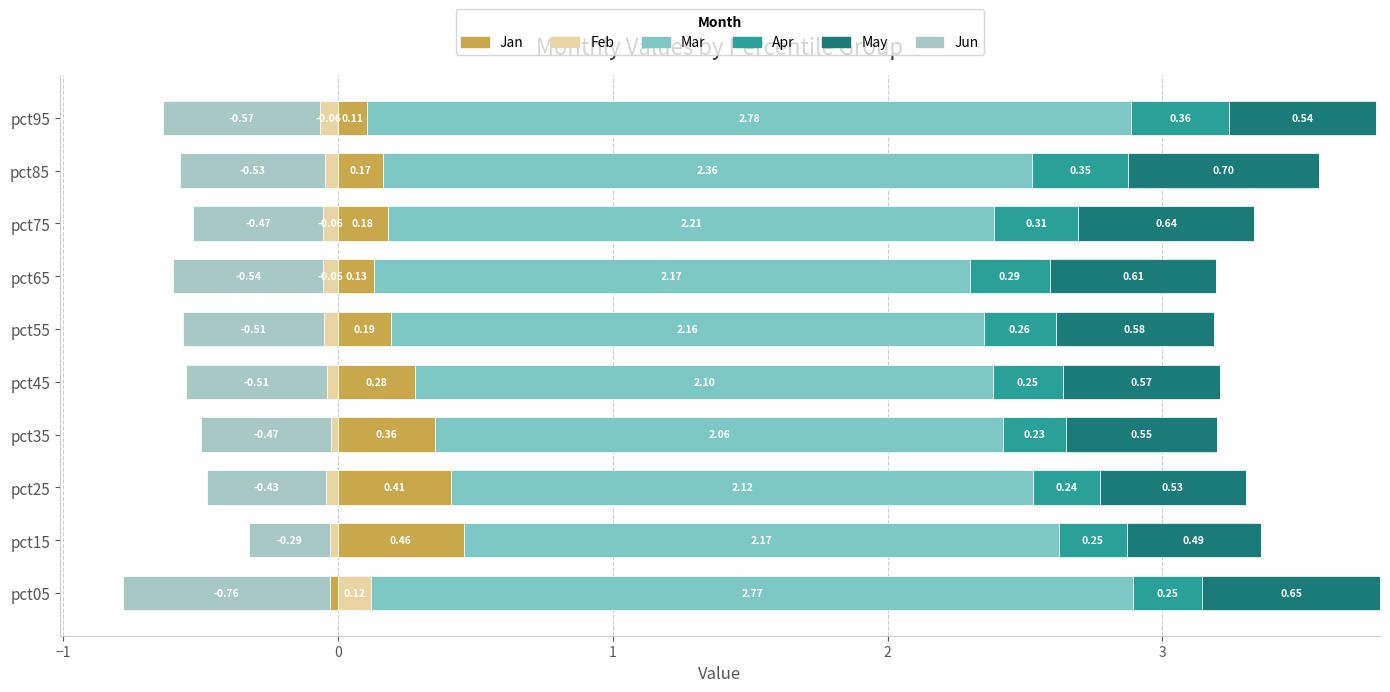

What is the total value across all series at 0?

4.0